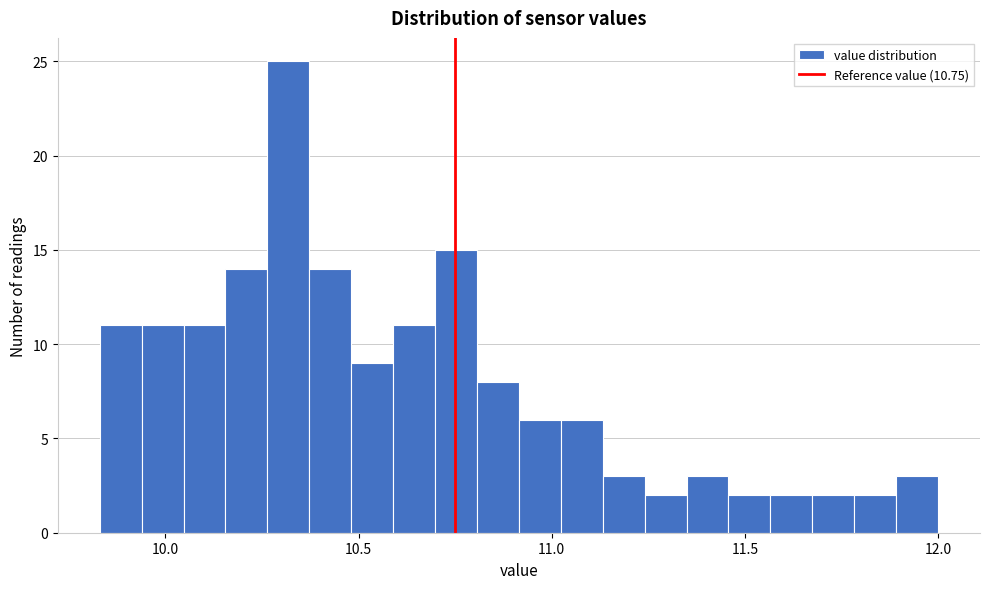

Around what value on the x-axis is the tallest bar? Give the approximate position of its centre, as read against the axis.

10.30